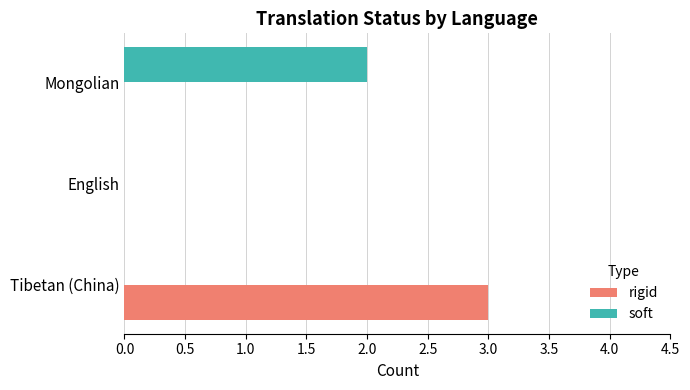

True or false: soft has a value of 0 at Tibetan (China).

True